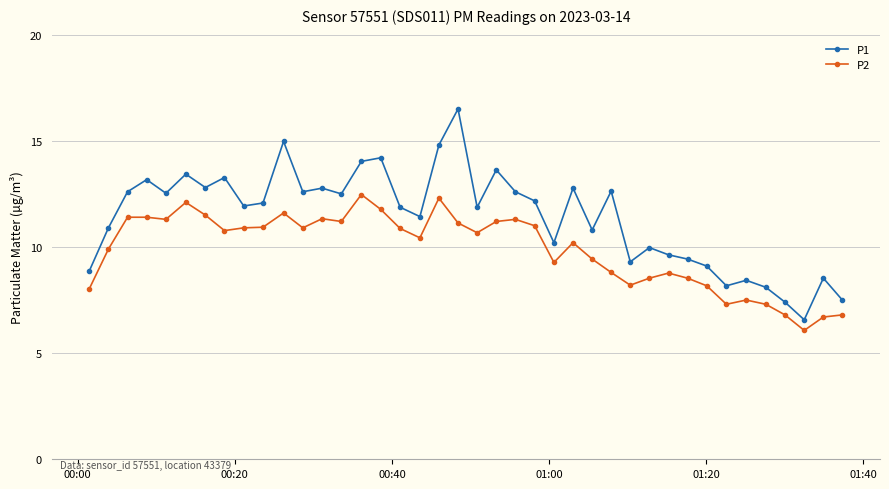

What is the greatest value displayed?

16.5